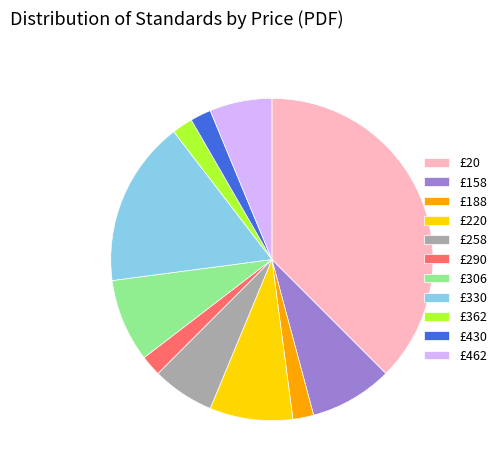

Is the sum of £258 and £430 greater than half?

No